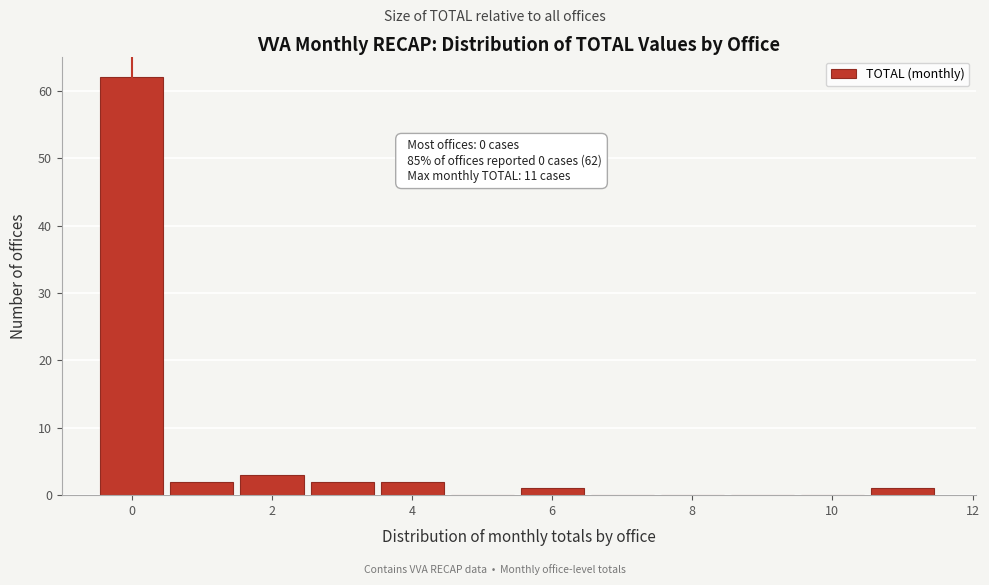

Which range on the x-axis has the tallest bar?

-0.5 to 0.5